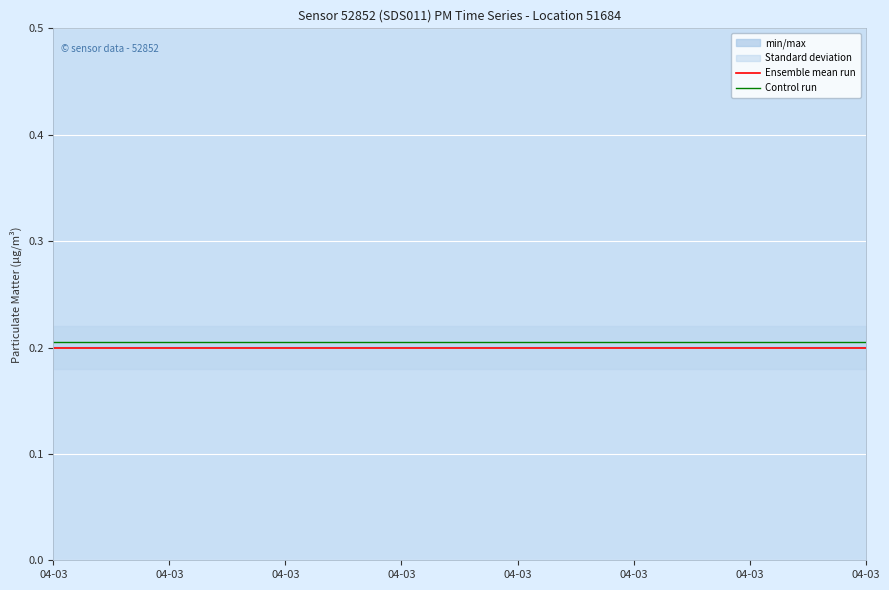

What is the value of the Control run point at the 14th from the left?

0.2